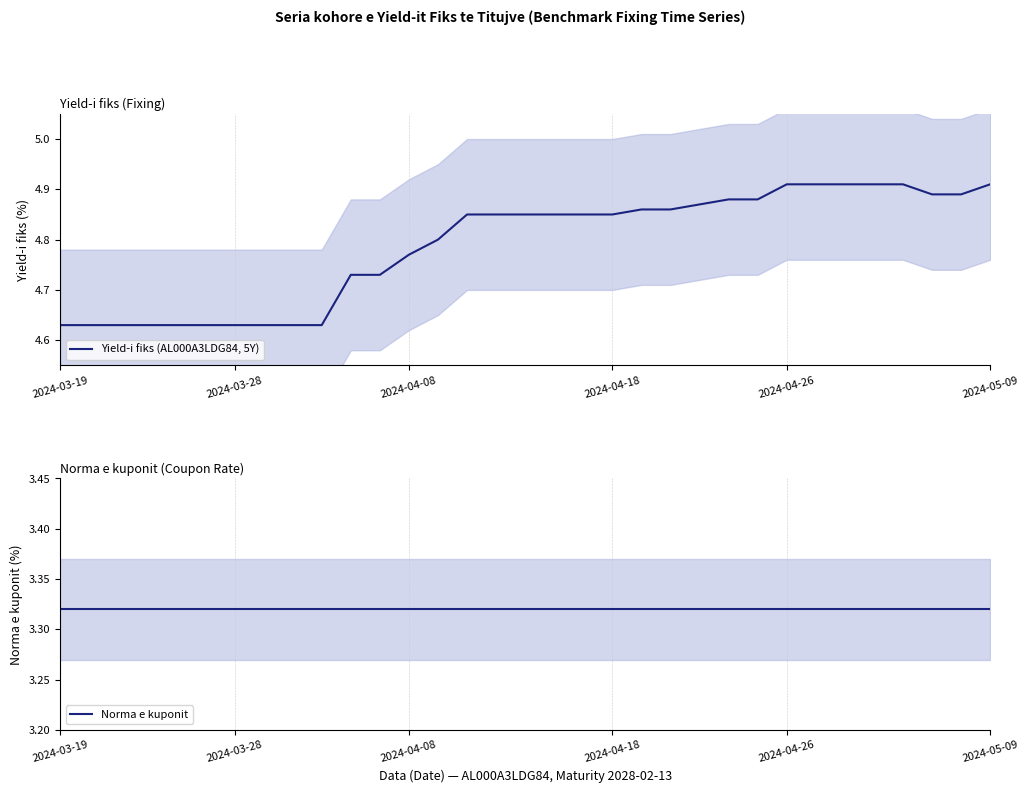

List the series in order of their peak value, lowest first.

Norma e kuponit, Yield-i fiks (AL000A3LDG84, 5Y)